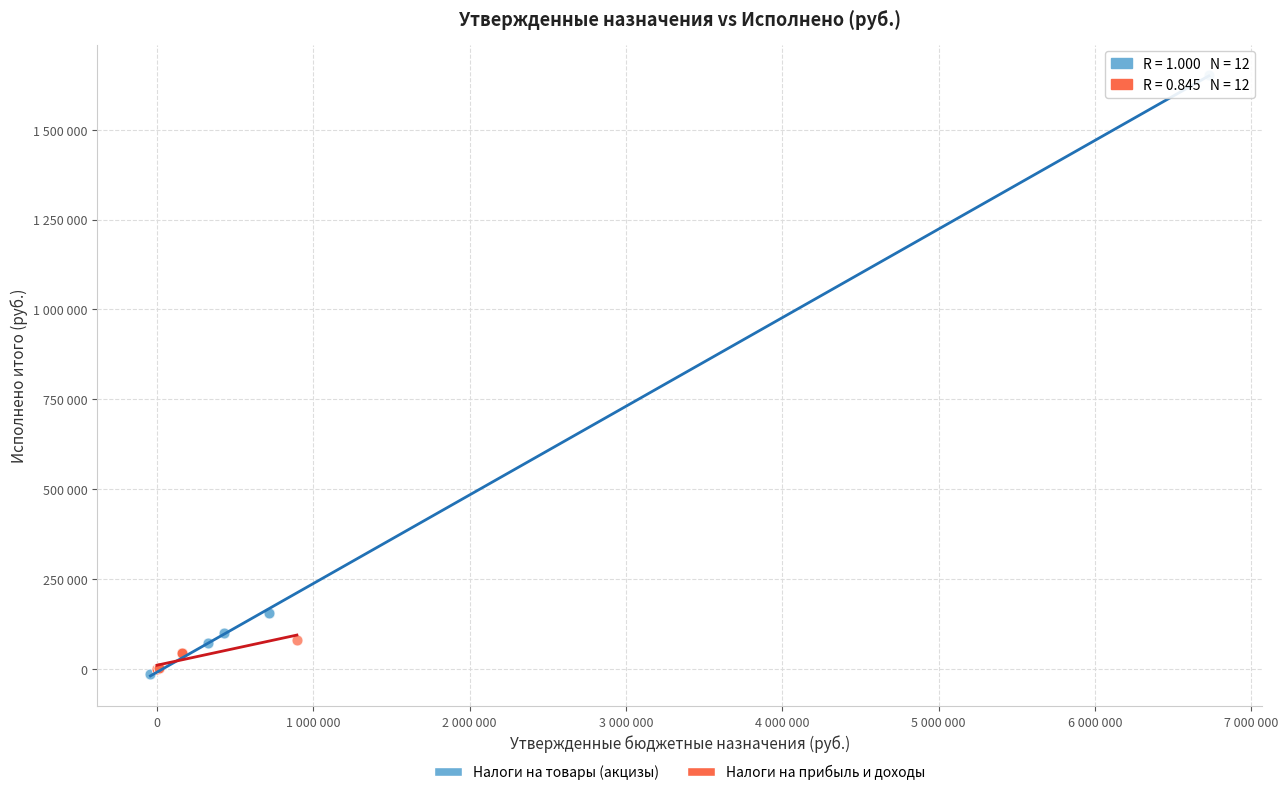

What are all the series names shown in the legend?

Налоги на товары (акцизы), Налоги на прибыль и доходы